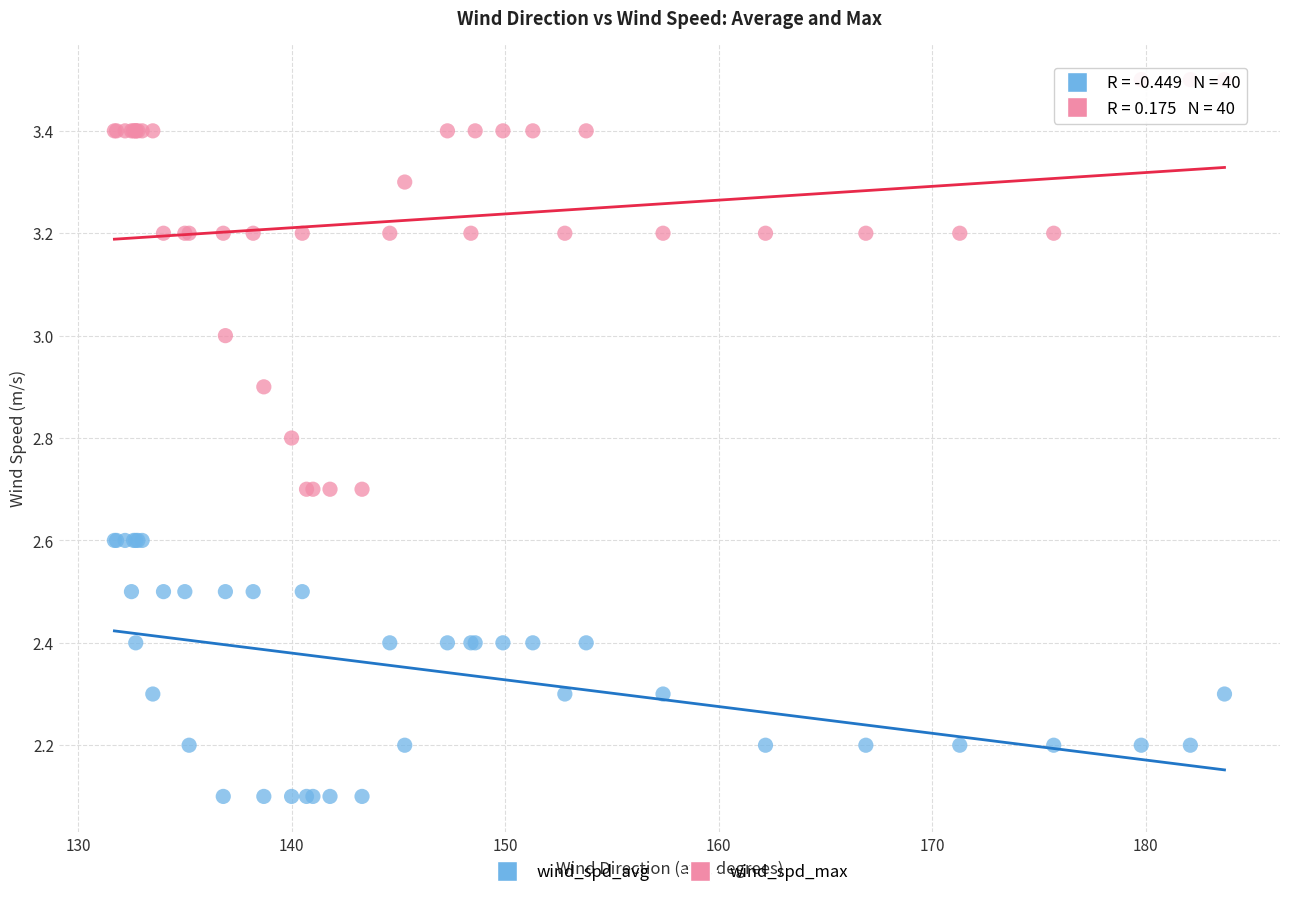

Which series has the widest spread of Y values?

wind_spd_max